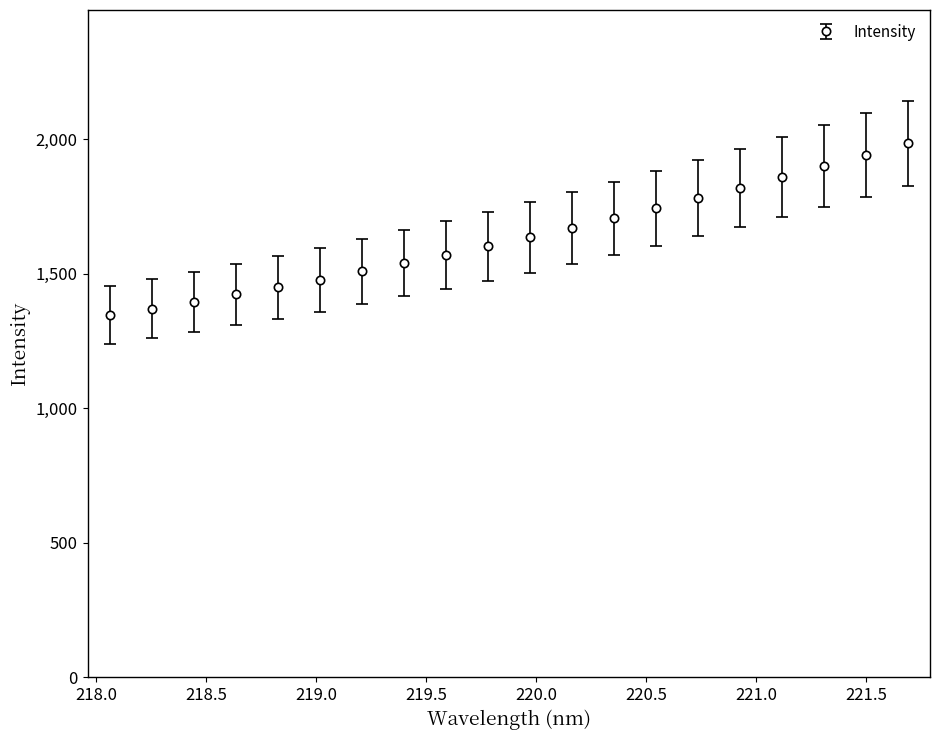

True or false: the data has more than 0 interior local peaks.

False